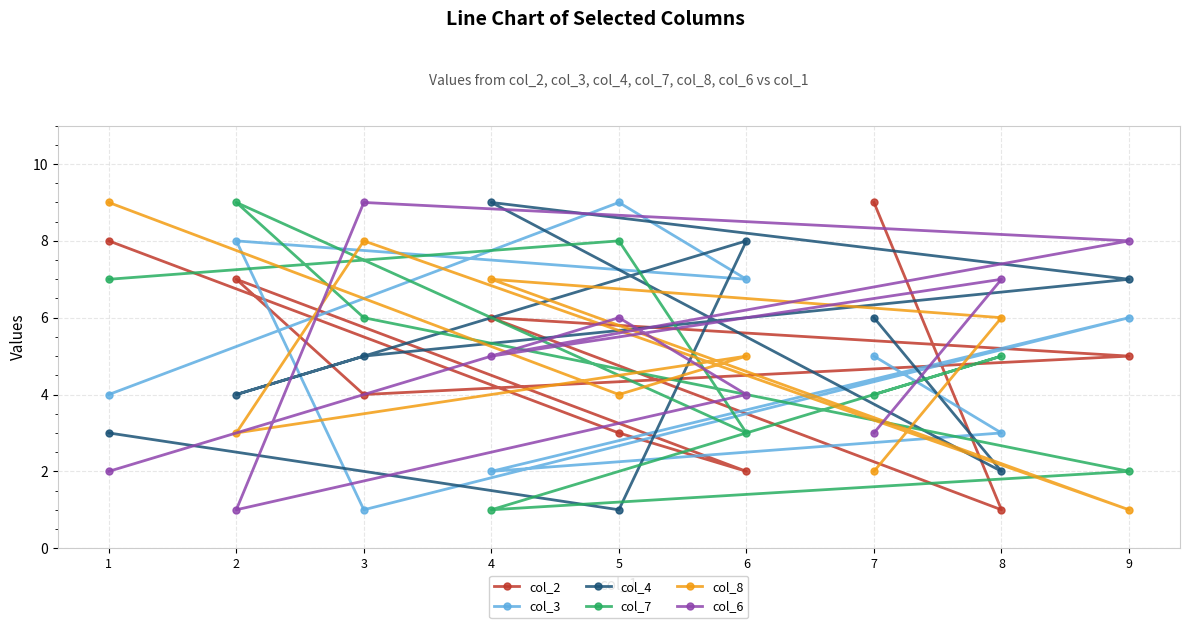

What is the lowest value of the col_4 series?

1